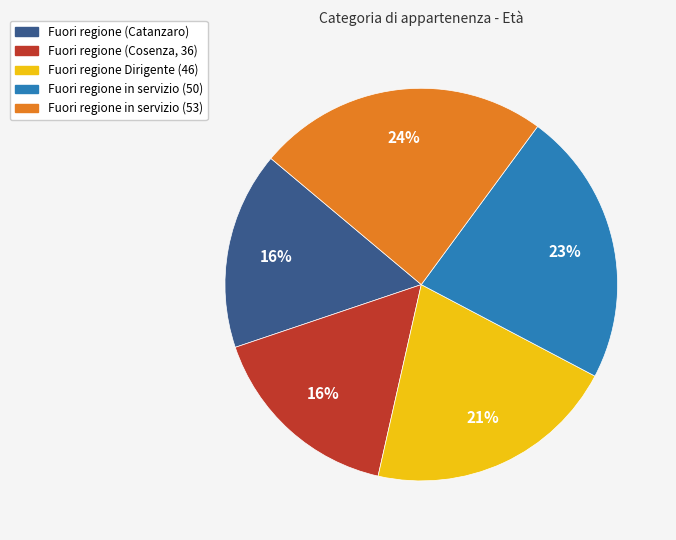

Count the number of slices in the pie.

5